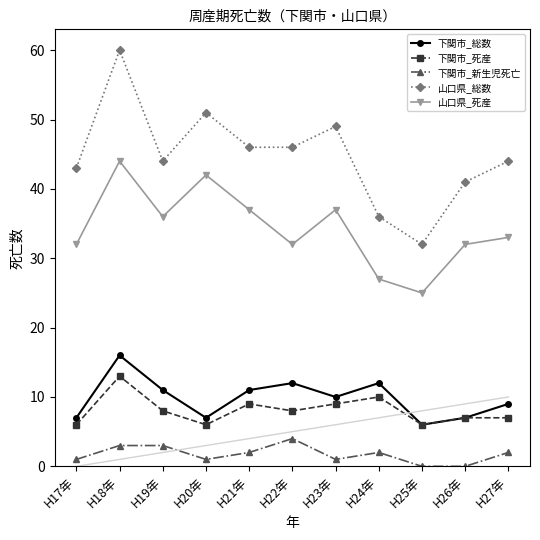

What is the difference between the highest and lowest values at H22年?

42